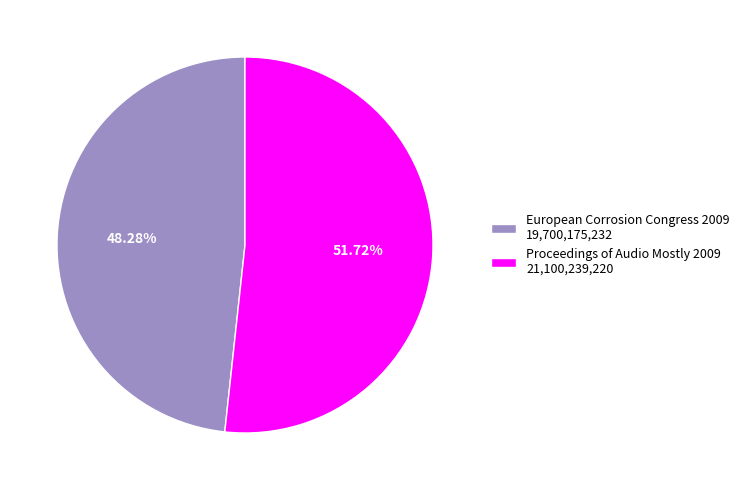

Is it true that Proceedings of Audio Mostly 2009 is 52% of the pie?

True